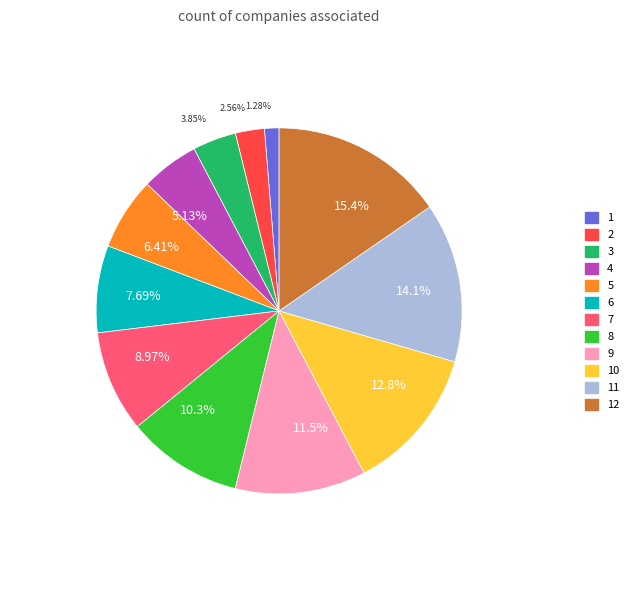

Rank the categories by value from highest to lowest.

15.4%, 14.1%, 12.8%, 11.5%, 10.3%, 8.97%, 7.69%, 6.41%, 5.13%, 3.85%, 2.56%, 1.28%